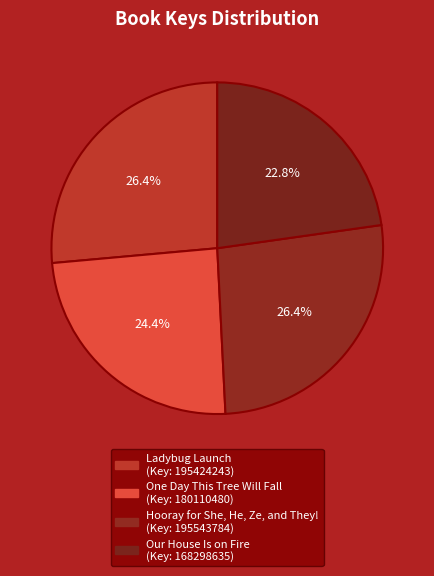

Which category has the biggest portion of the pie?

Hooray for She, He, Ze, and They!